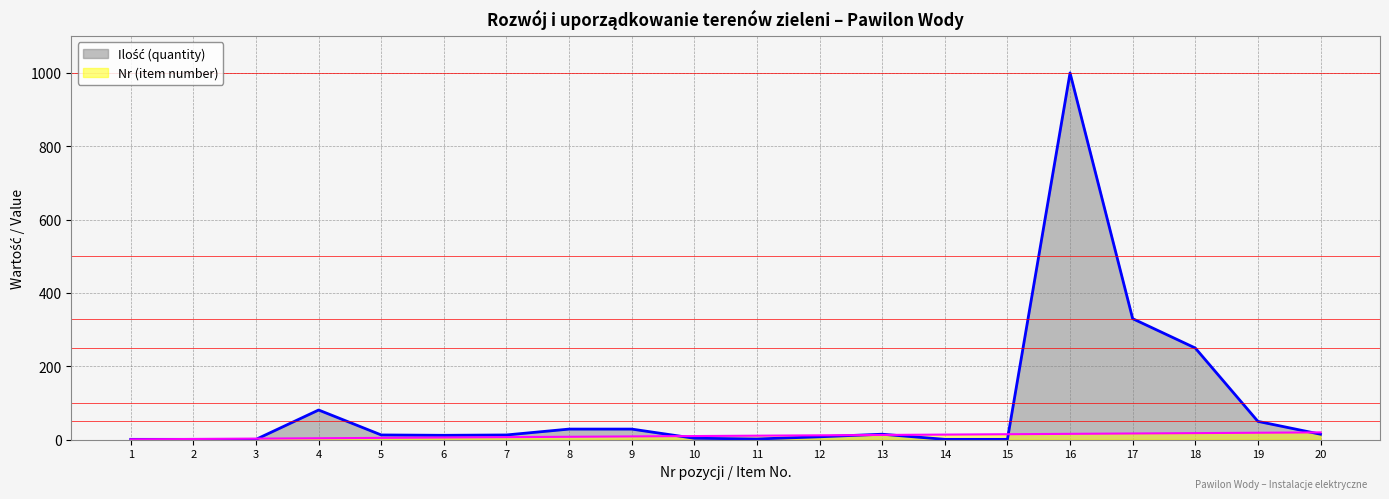

What is the sum of all Ilość (quantity) values?

1856